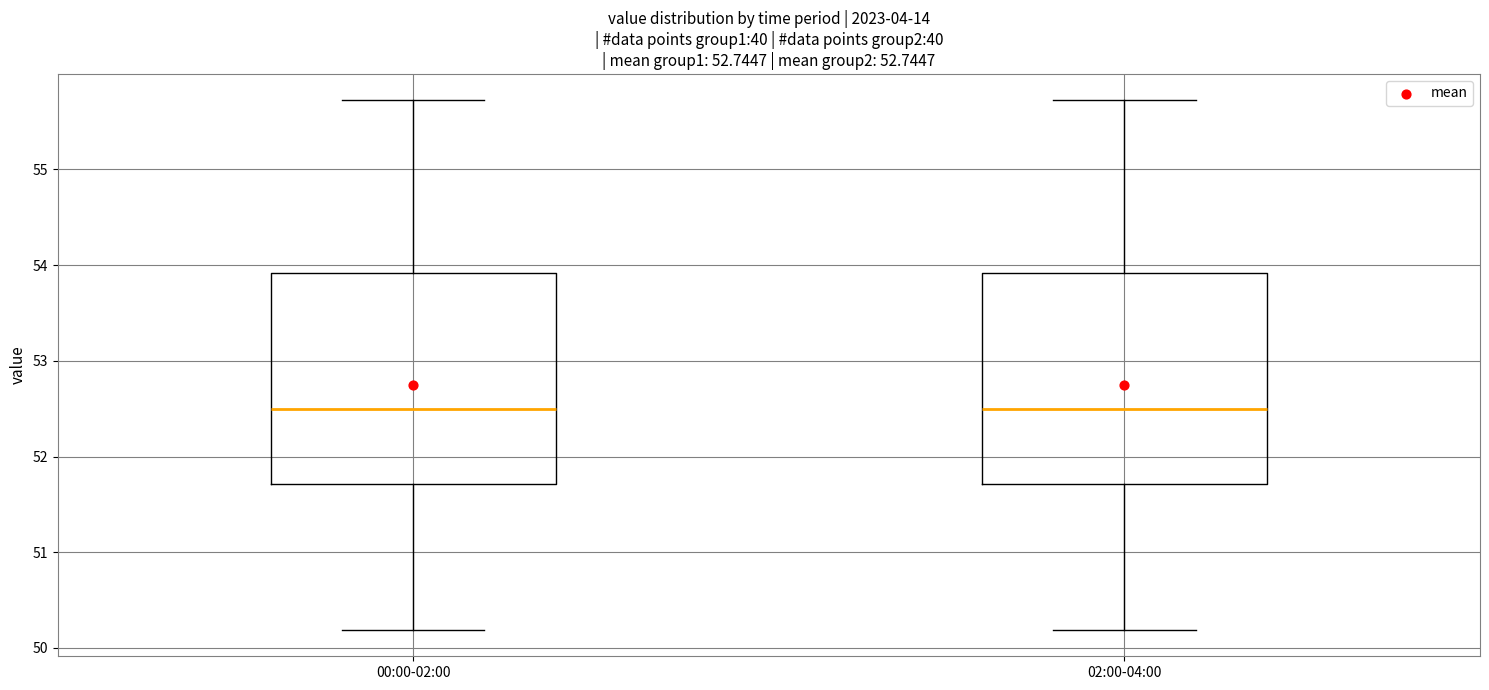

Where does the median line of the box for 00:00-02:00 sit on the y-axis? The values are not printed on the chart, so give them approximately, as read against the axis.

52.5